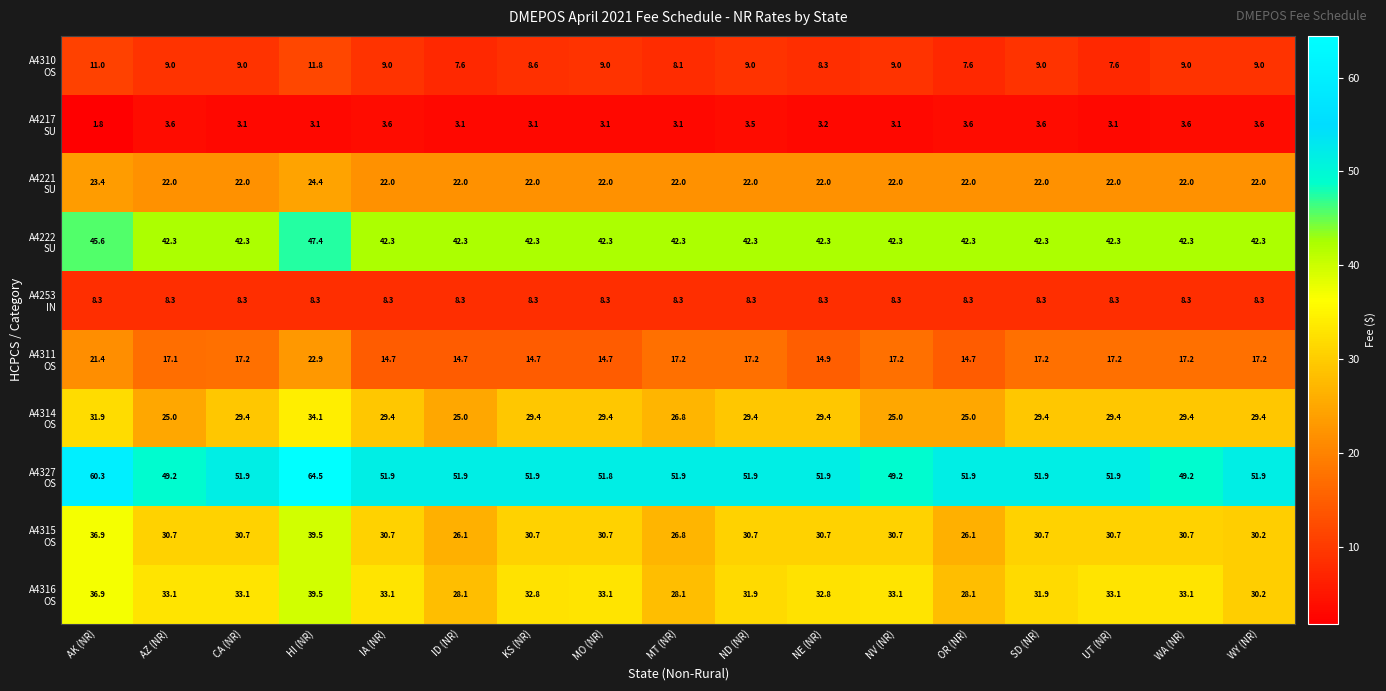

What is the difference between the highest and lowest values at UT (NR)?

48.8